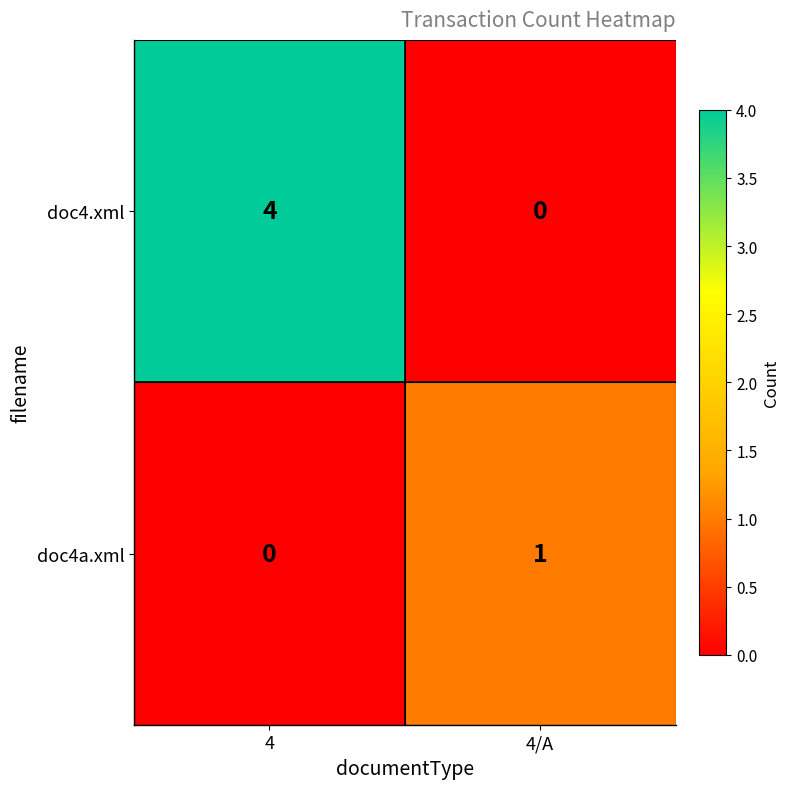

At which label is doc4a.xml closest to 0?

4